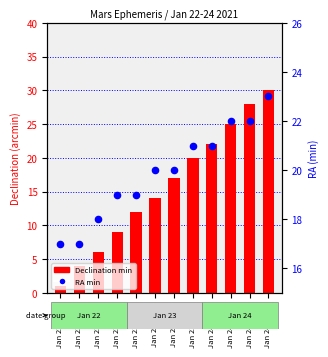

What is the total value across all series at Jan 22 19:00?

28